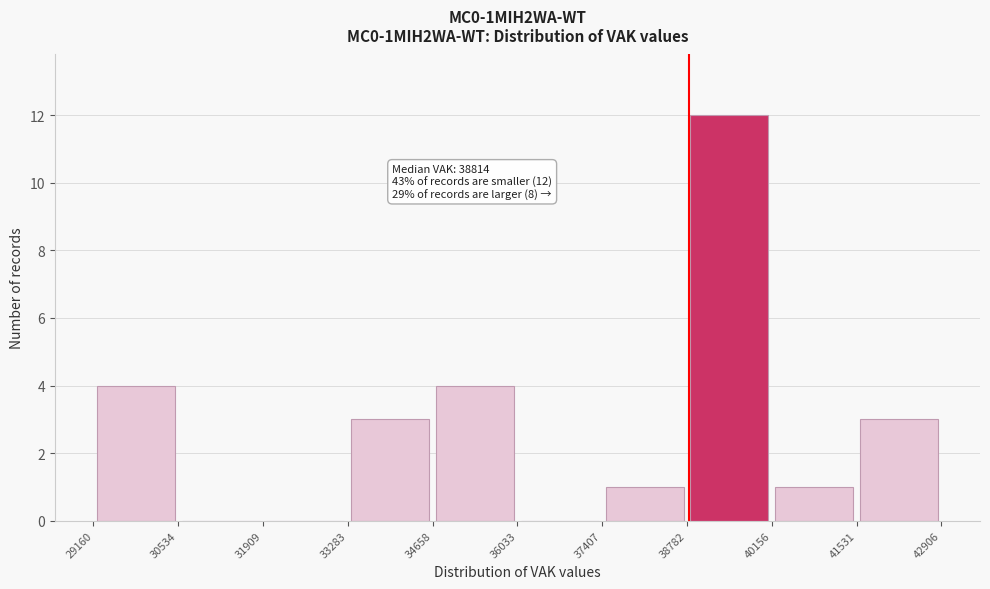

Which range on the x-axis has the tallest bar?

38782 to 40156